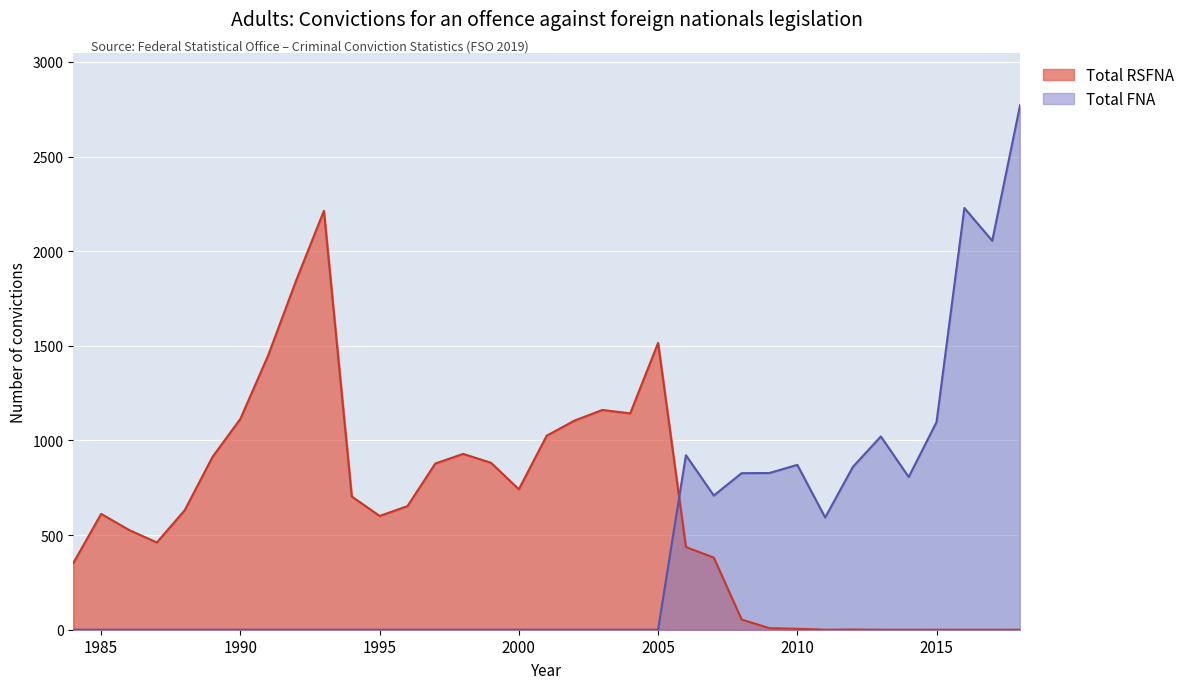

Is the value of Total RSFNA at 2017 greater than the value of Total FNA at 1994?

No